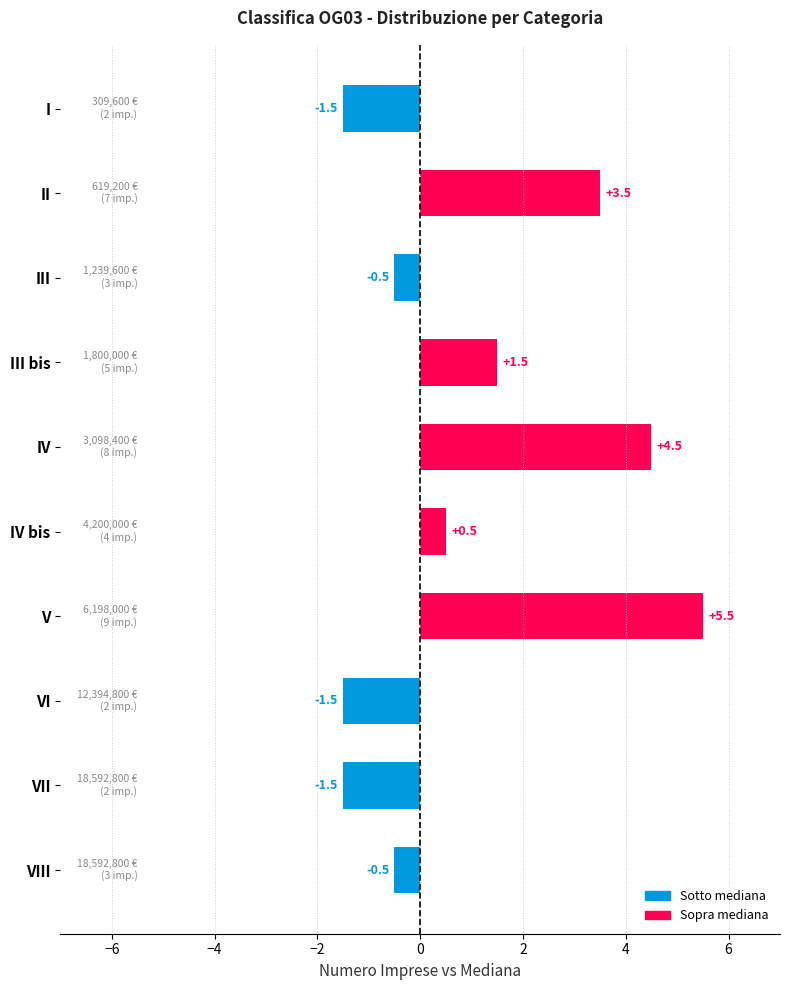

Reading top to bottom, transcribe all the data shown in this chart.

I=-1.5	II=3.5	III=-0.5	III bis=1.5	IV=4.5	IV bis=0.5	V=5.5	VI=-1.5	VII=-1.5	VIII=-0.5